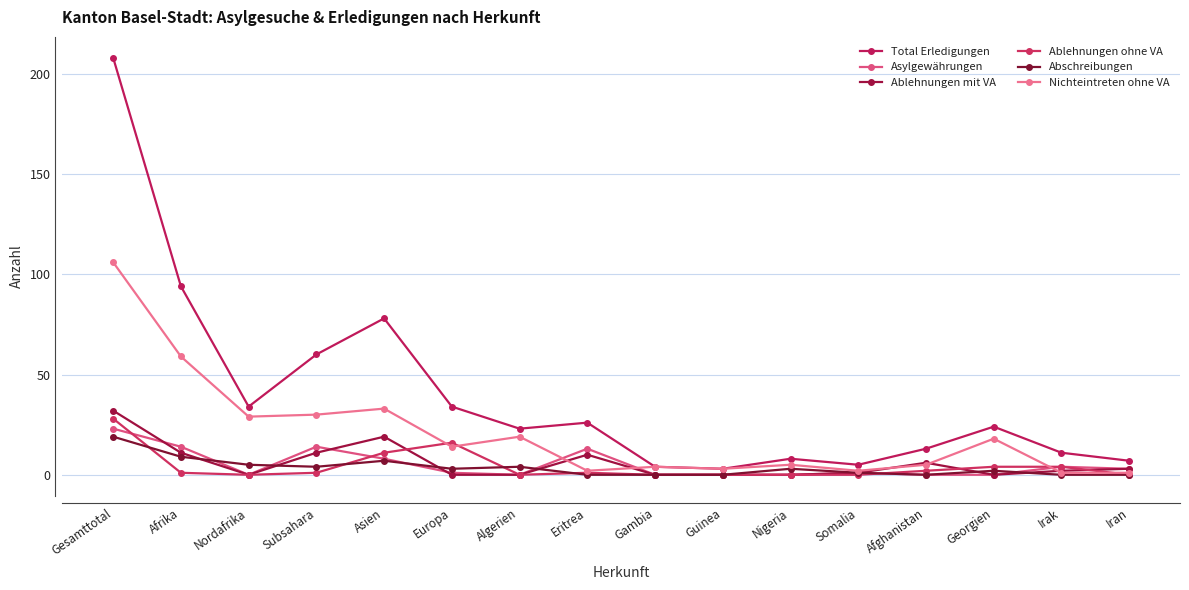

Which category has the lowest value in the Total Erledigungen series?

Guinea